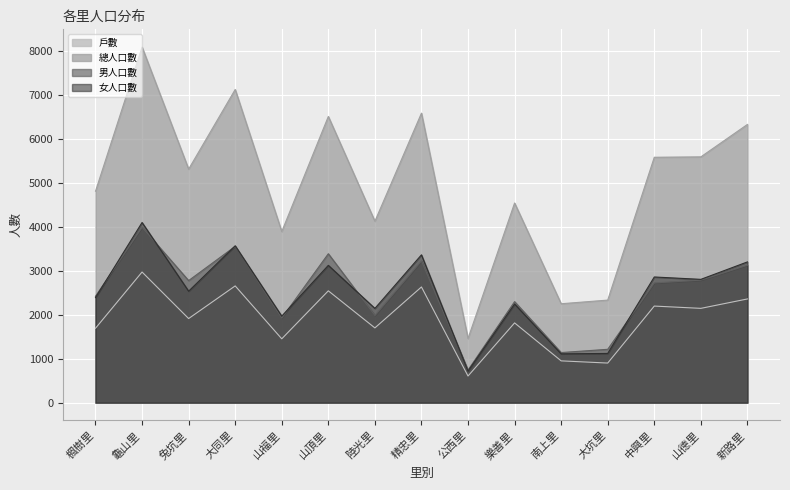

At which category does 男人口數 reach its first local peak?

龜山里